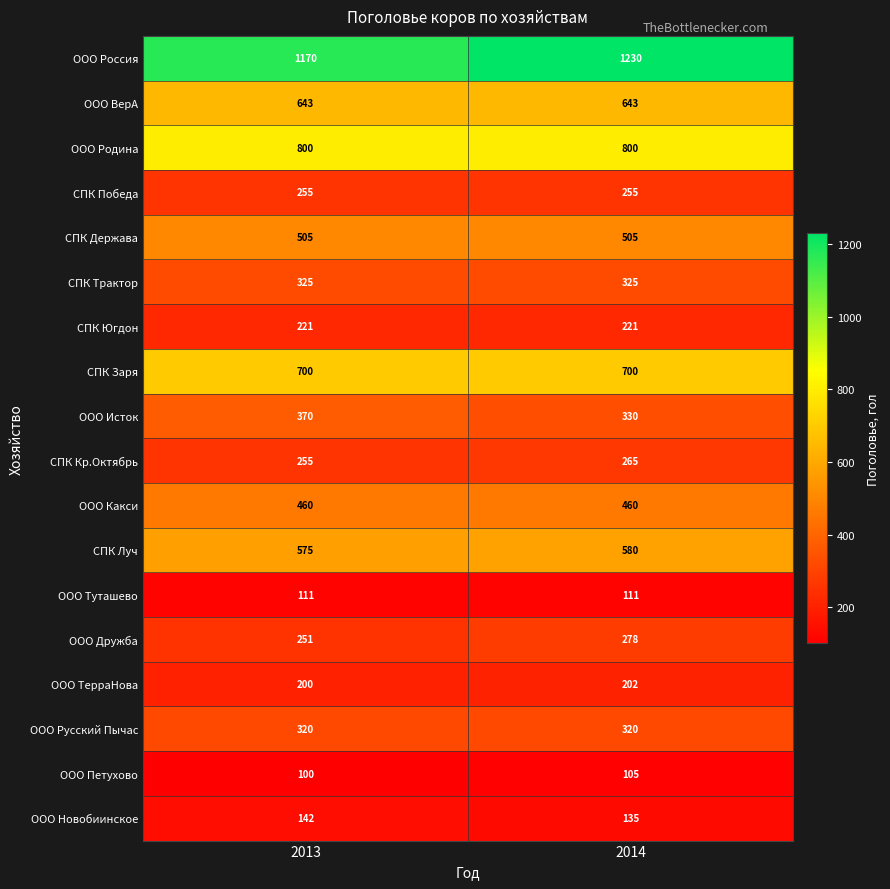

Rank the series by their maximum value, from highest to lowest.

ООО Россия, ООО Родина, СПК Заря, ООО ВерА, СПК Луч, СПК Держава, ООО Какси, ООО Исток, СПК Трактор, ООО Русский Пычас, ООО Дружба, СПК Кр.Октябрь, СПК Победа, СПК Югдон, ООО ТерраНова, ООО Новобиинское, ООО Туташево, ООО Петухово